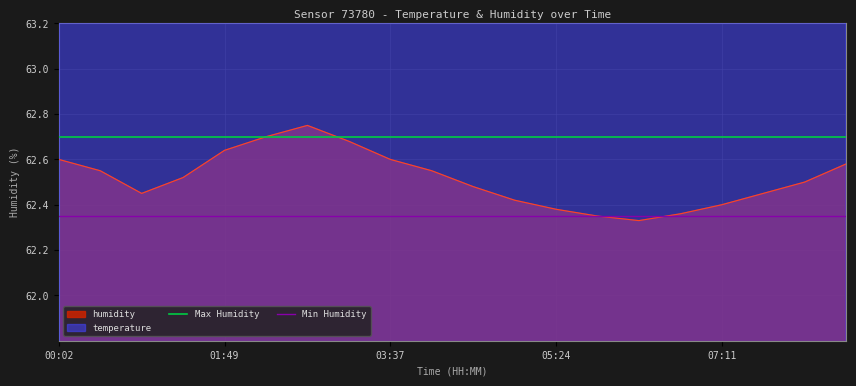

The value of humidity at 03:37 is 23.4. True or false?

False